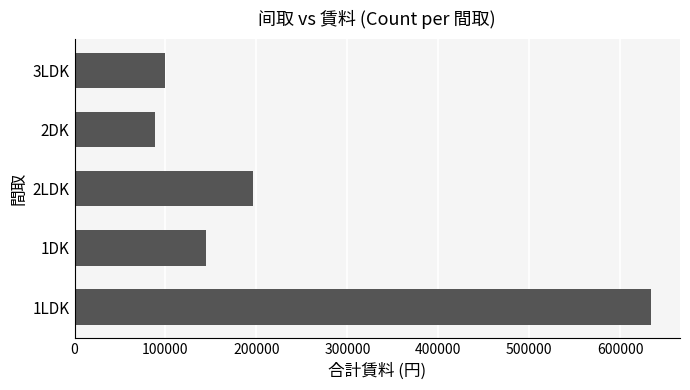

What is the sum of the values at 2DK and 2LDK?

285000